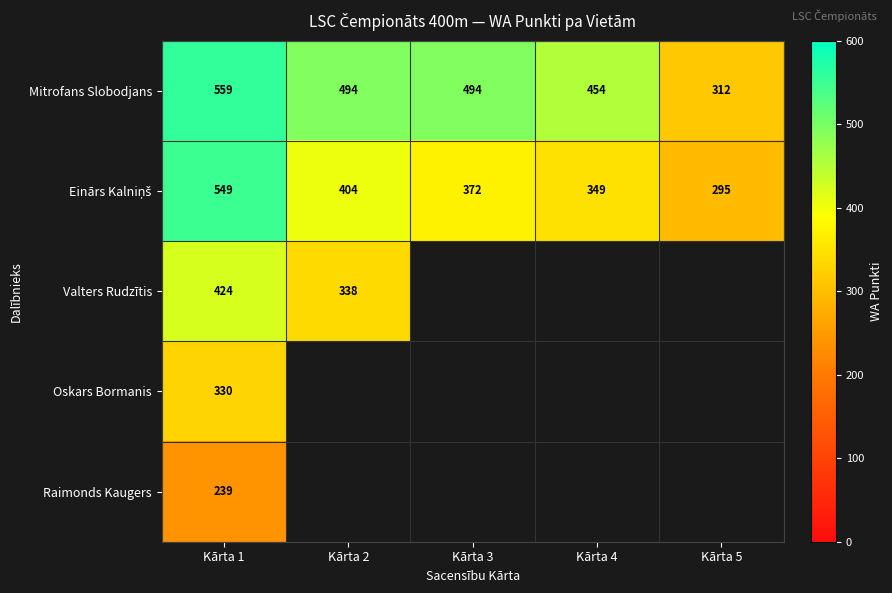

What is the difference between the highest and lowest values at Kārta 4?

105.0